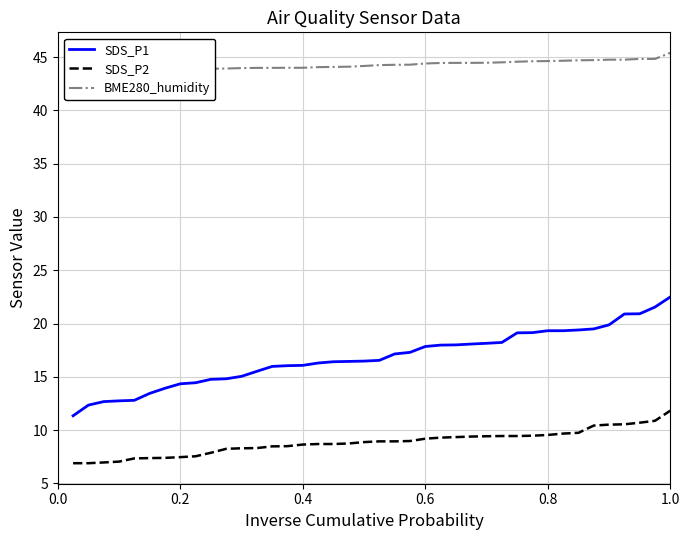

True or false: SDS_P1 and SDS_P2 intersect in this chart.

False